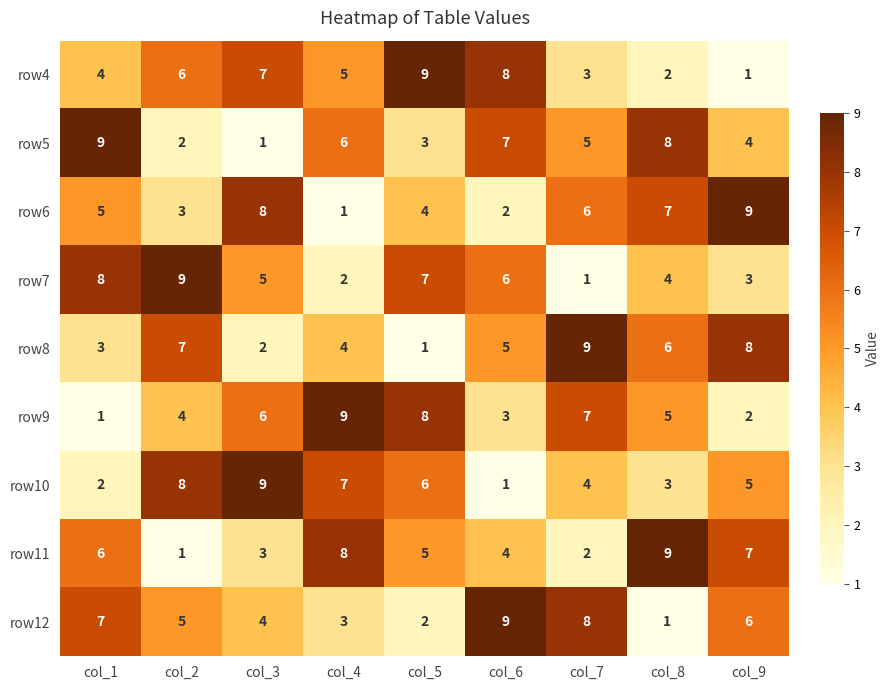

At which label is row4 closest to 5?

col_4